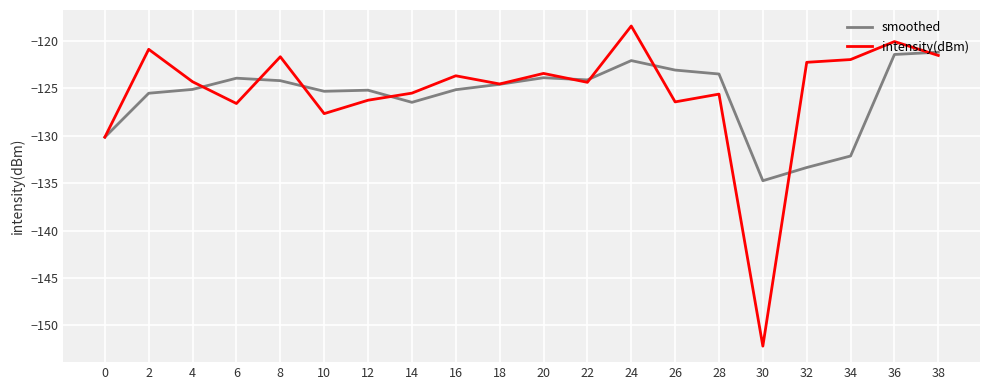

Which series has the widest spread of values?

intensity(dBm)